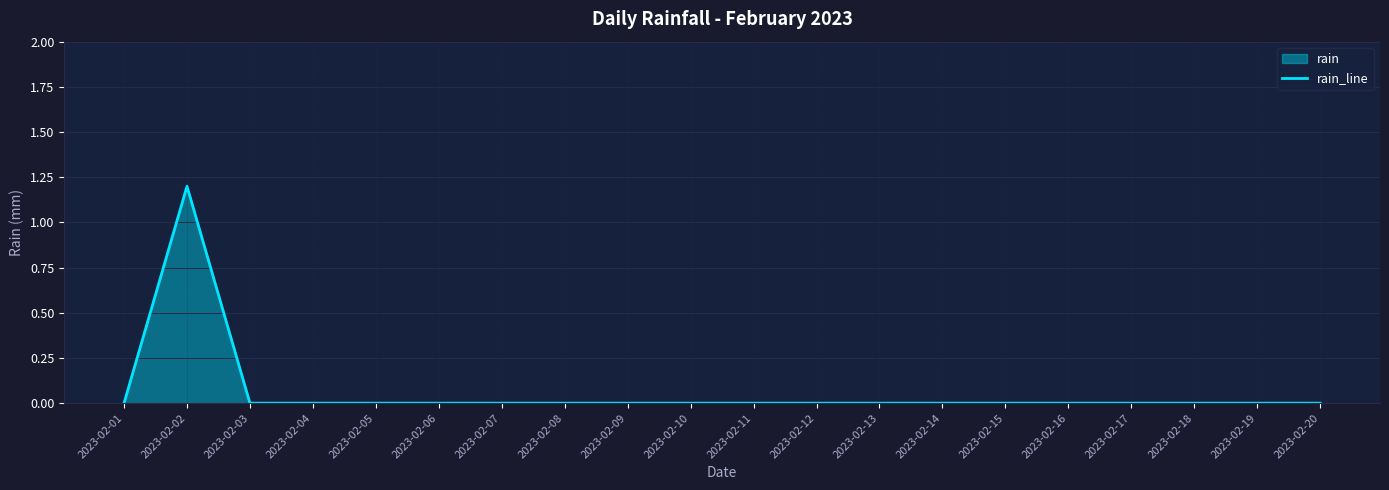

Between 2023-02-08 and 2023-02-04, which is larger?

2023-02-08